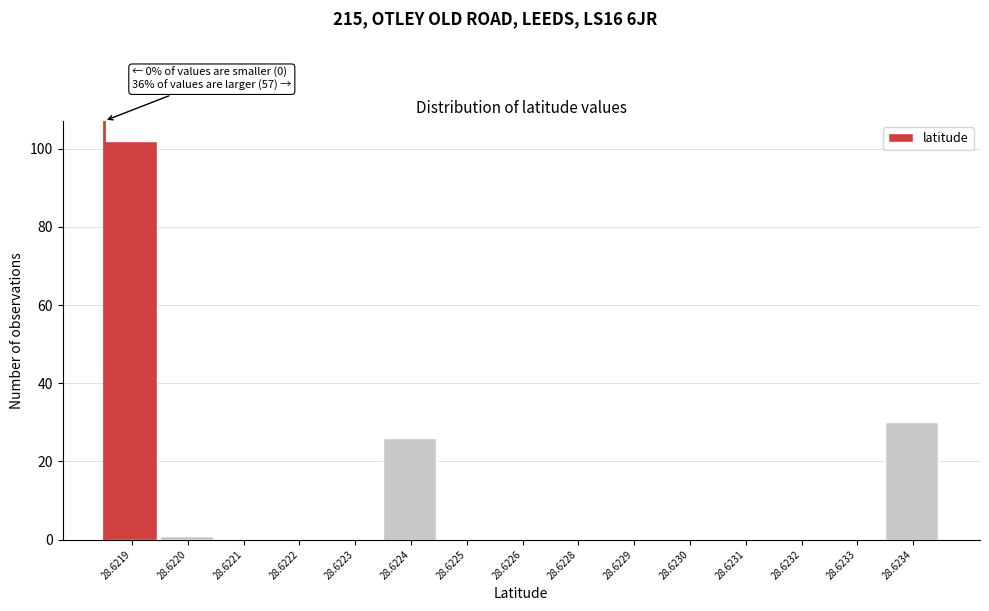

Reading right to left, list all the values displayed in this chart.

28.6234=30	28.6233=0	28.6232=0	28.6231=0	28.6230=0	28.6229=0	28.6228=0	28.6226=0	28.6225=0	28.6224=26	28.6223=0	28.6222=0	28.6221=0	28.6220=1	28.6219=102